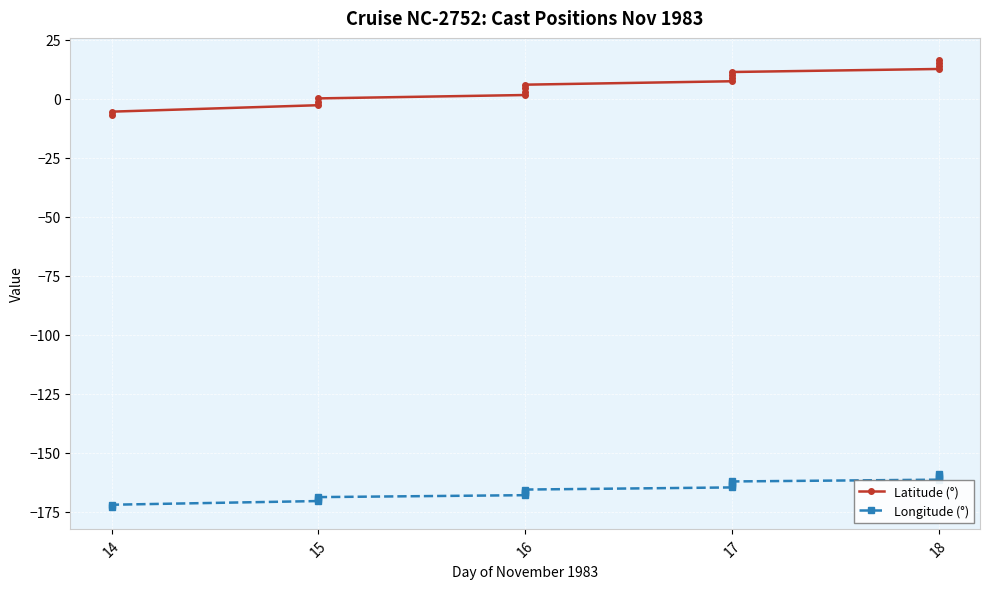

What is the sum of all Longitude (°) values?

-2816.6